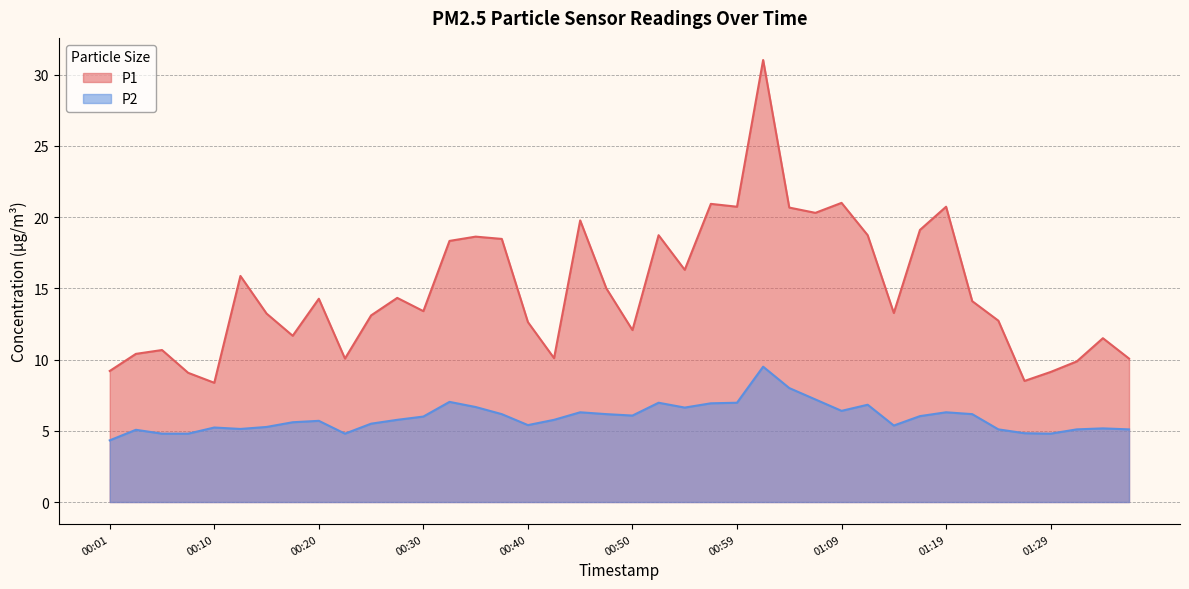

What is the maximum value for P2?

9.5